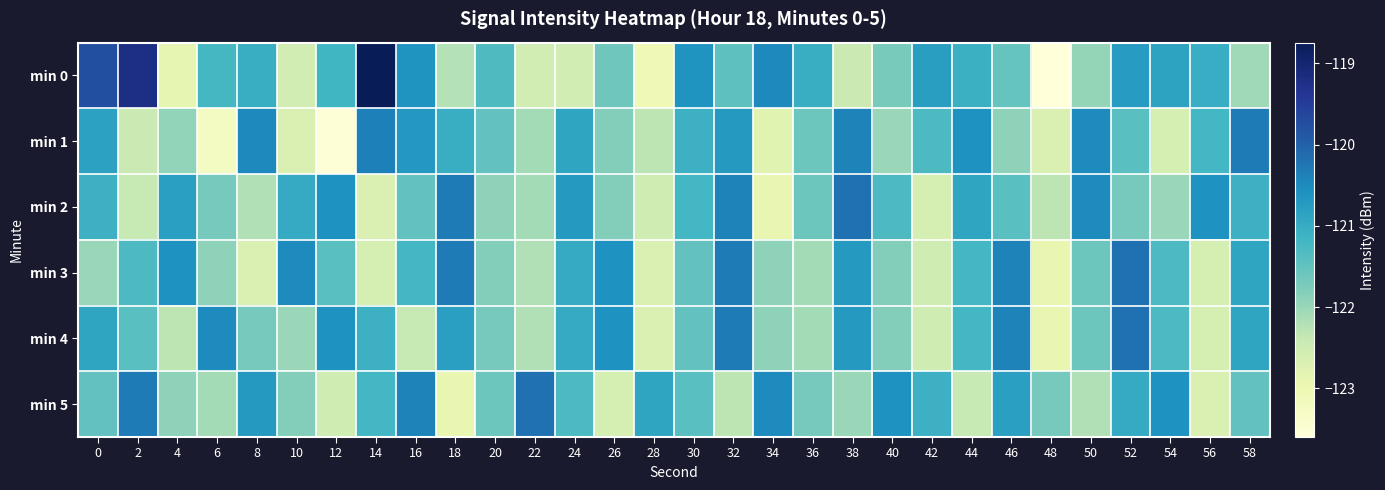

At which category is the sum across all series the highest?

52